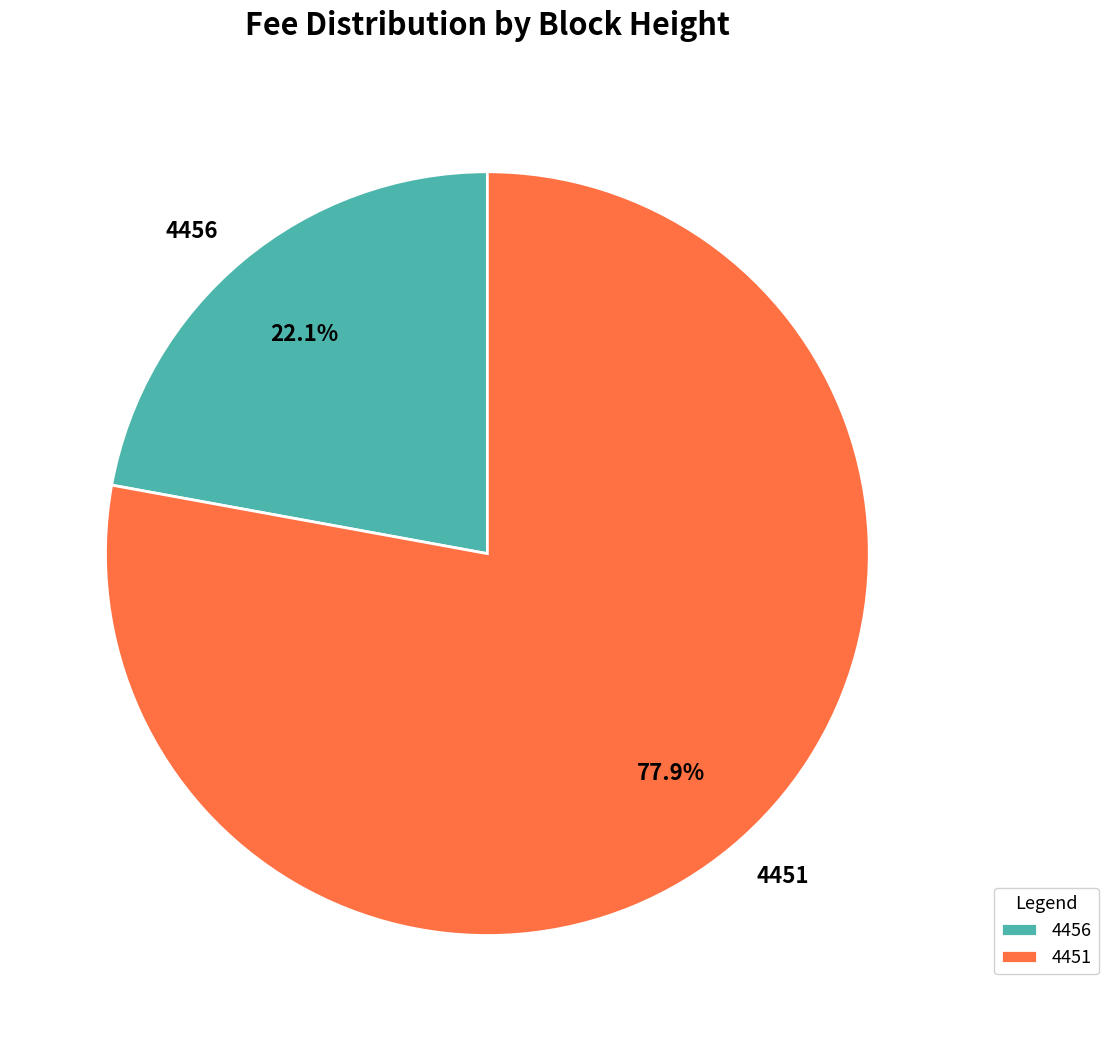

What is the largest slice in the pie chart?

4451